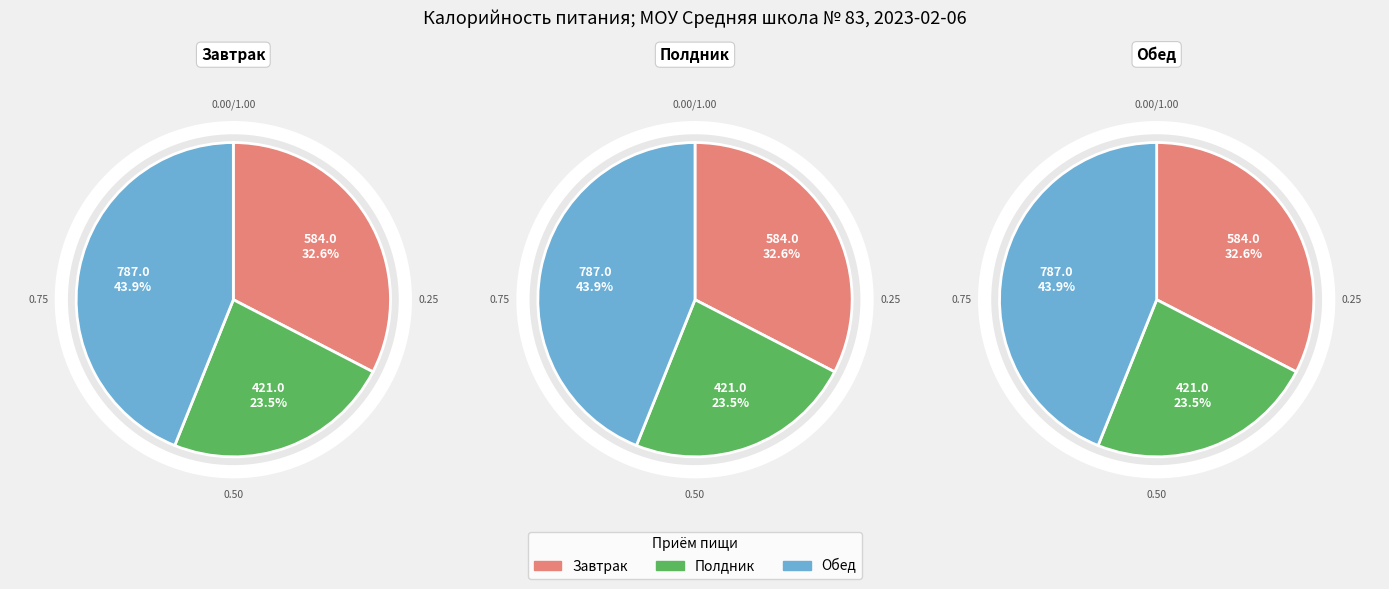

Which slice is the largest?

Обед